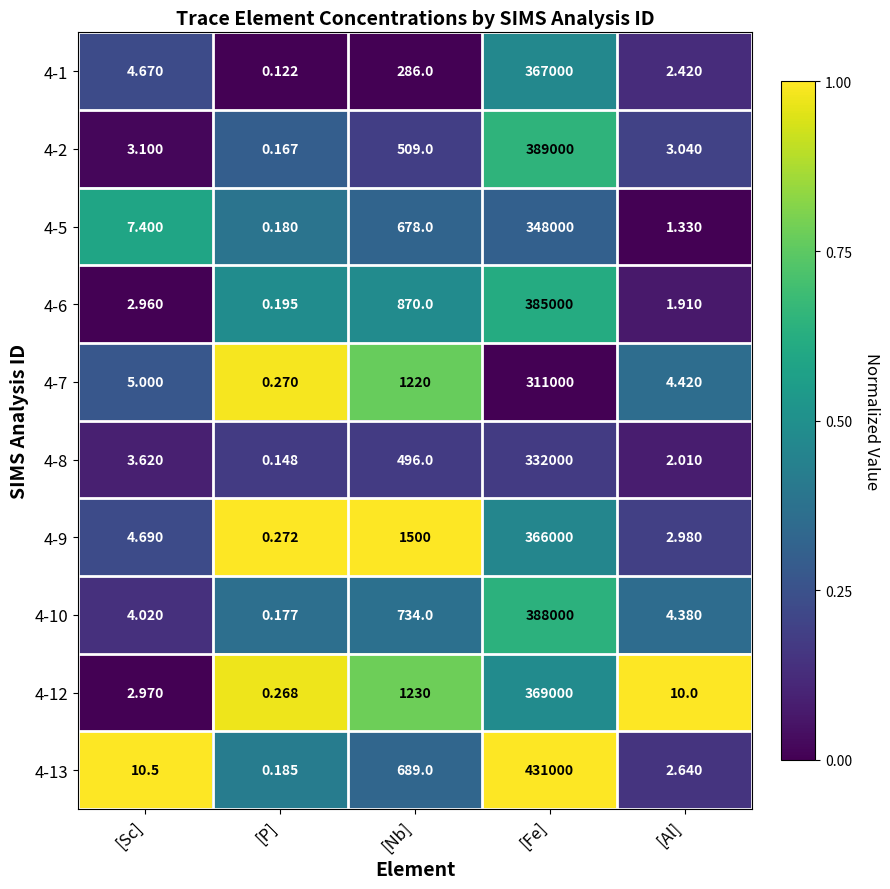

At how many categories does at least one series exceed 0?

5